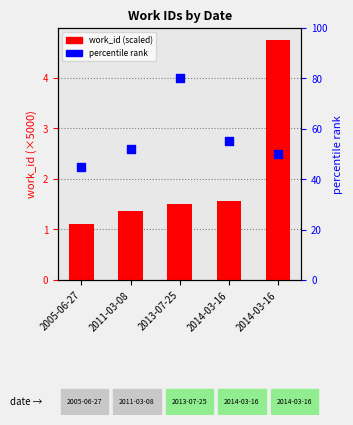

At how many categories does at least one series exceed 26?

5